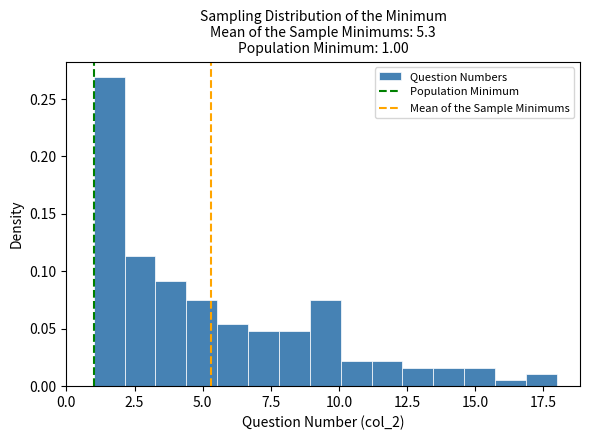

Around what value on the x-axis is the tallest bar? Give the approximate position of its centre, as read against the axis.

1.5